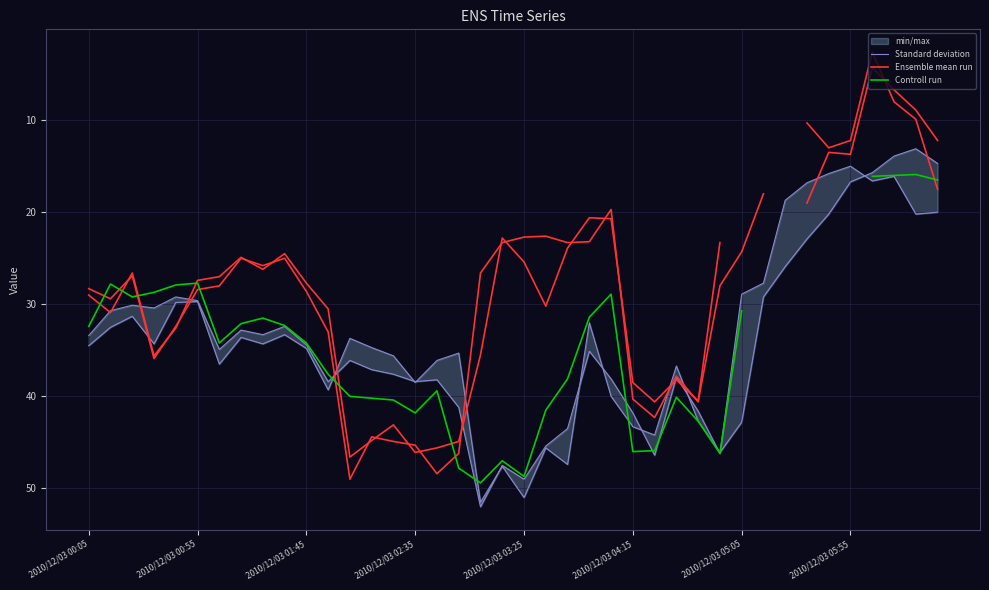

Rank the series at 2010/12/03 00:05 from lowest to highest value.

Ensemble mean run, Controll run, Standard deviation